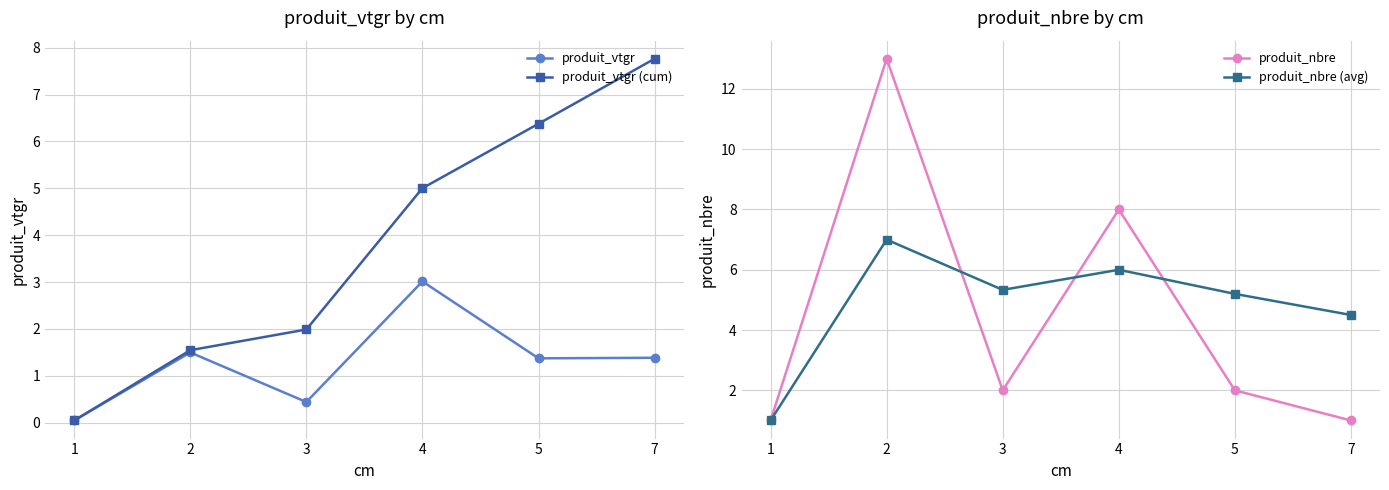

What is the value of the produit_nbre (avg) point at the 6th from the left?

4.5